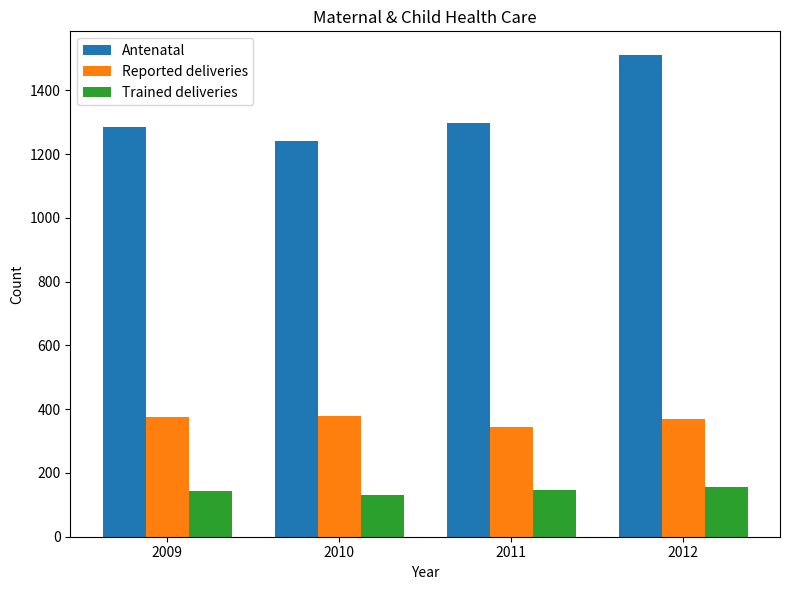

True or false: Trained deliveries has a value of 87 at 2012.

False